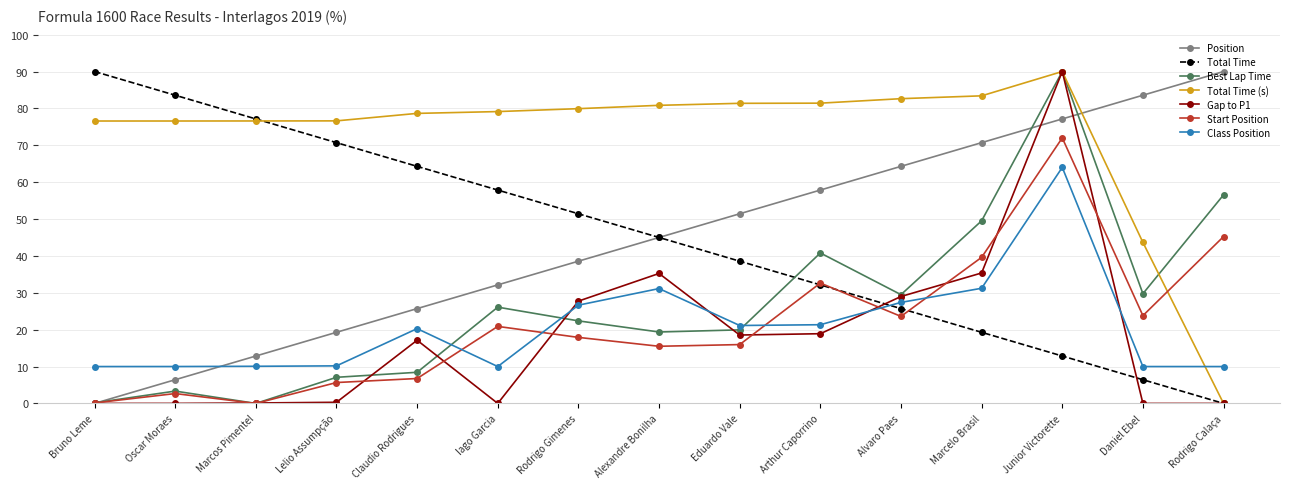

In Total Time (s), how many points are higher than both neighbors (excluding endpoints)?

1